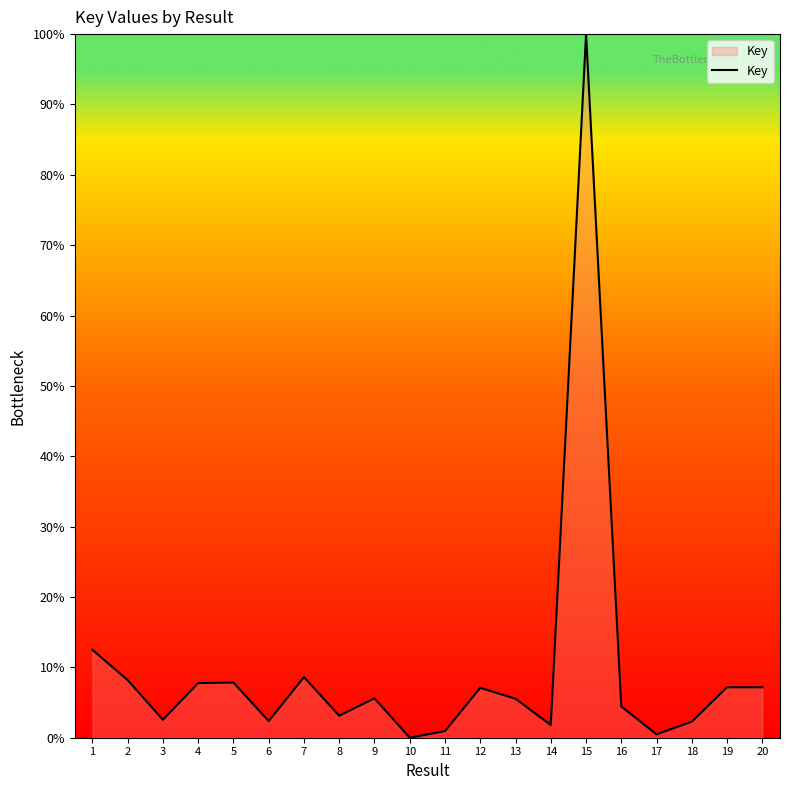

Is it true that the value at 8 is 3.1?

True